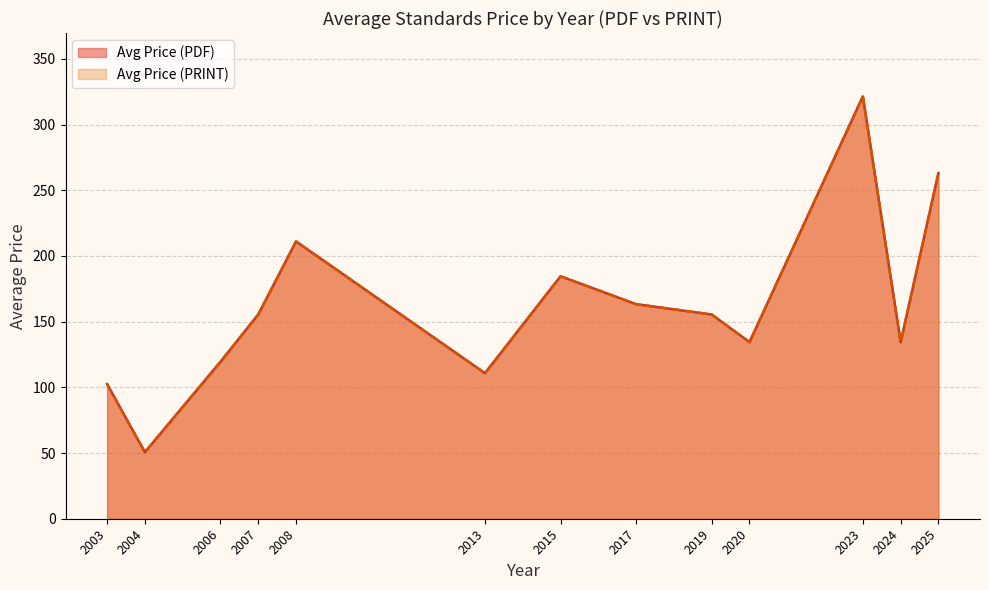

At which label does Avg Price (PRINT) first exceed 162?

2008